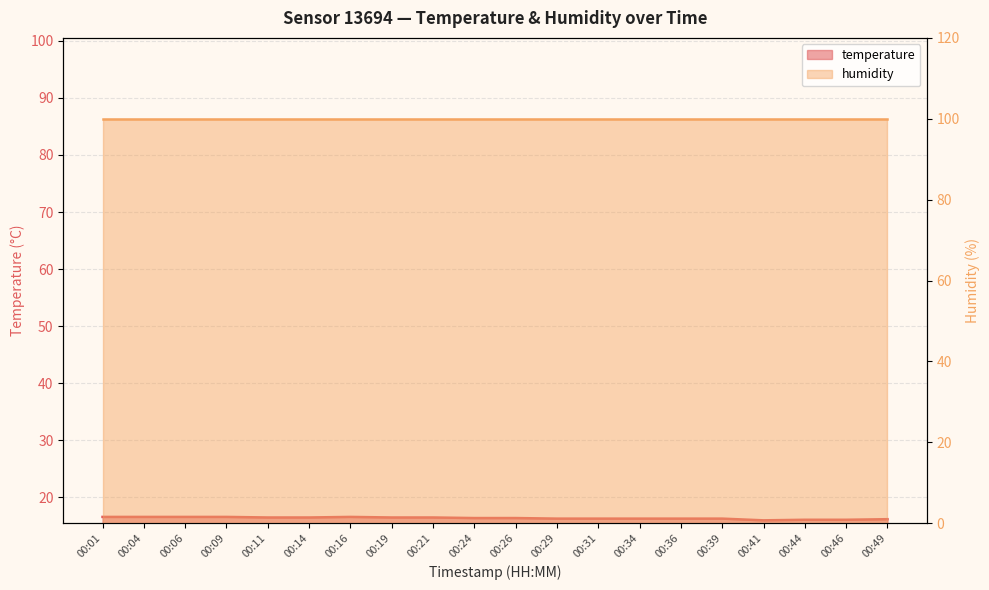

At which category does the chart reach its peak across all series?

00:01